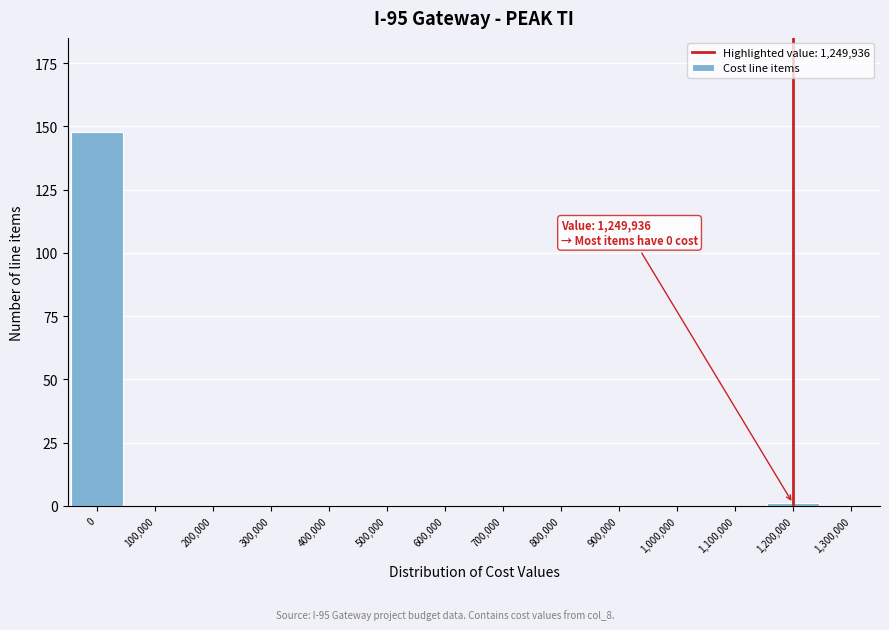

Reading left to right, transcribe all the data shown in this chart.

0=148	100,000=0	200,000=0	300,000=0	400,000=0	500,000=0	600,000=0	700,000=0	800,000=0	900,000=0	1,000,000=0	1,100,000=0	1,200,000=1	1,300,000=0